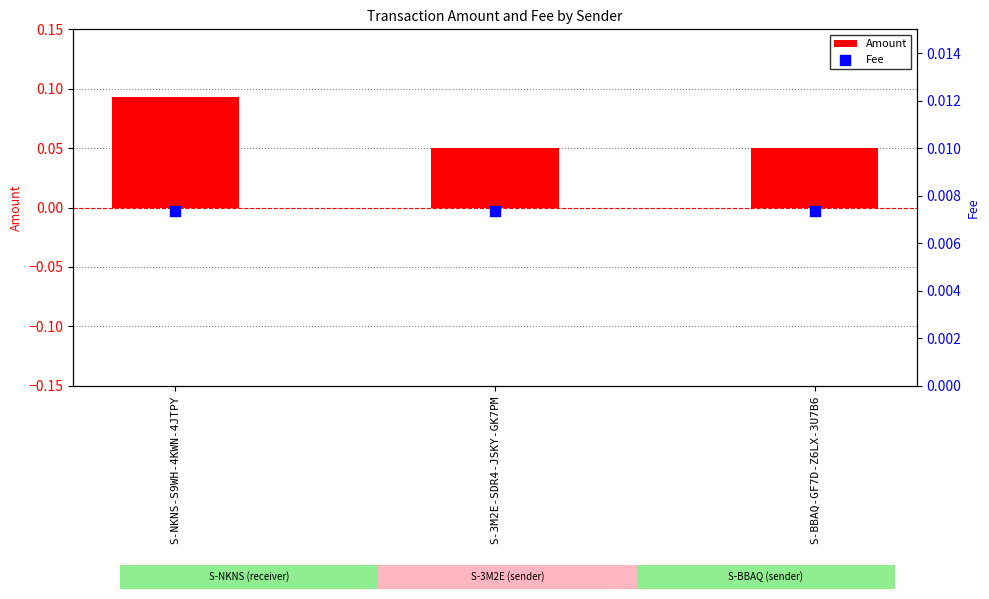

What are all the series names shown in the legend?

Amount, Fee